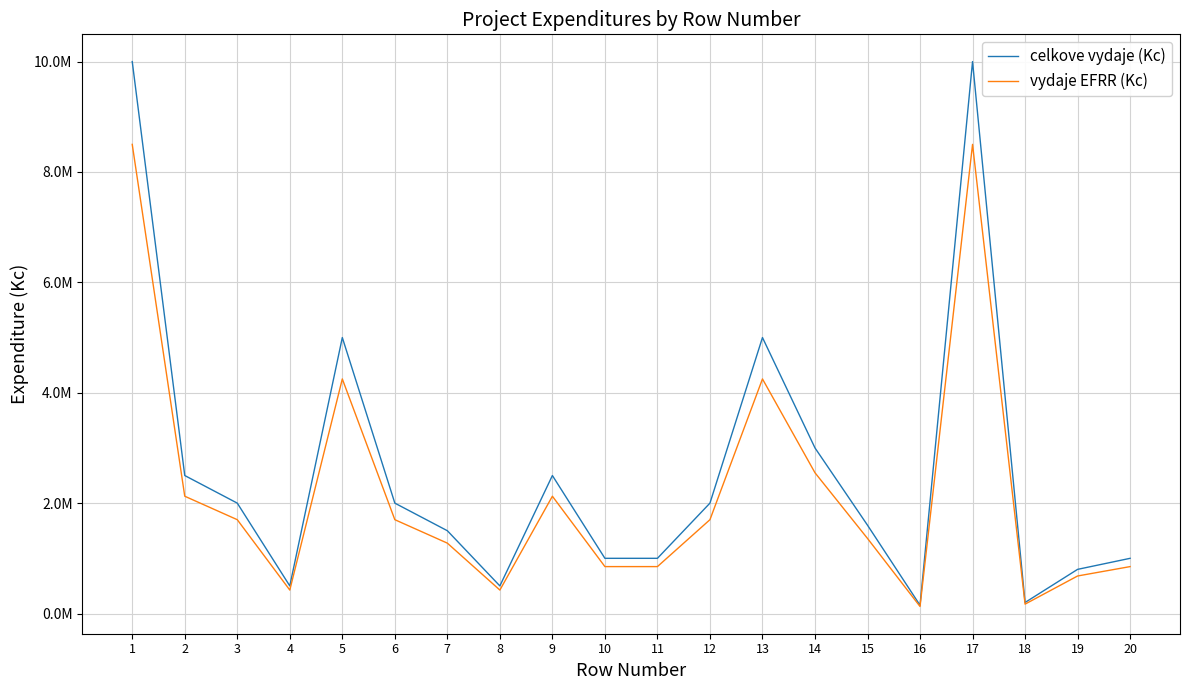

What are all the series names shown in the legend?

celkove vydaje (Kc), vydaje EFRR (Kc)